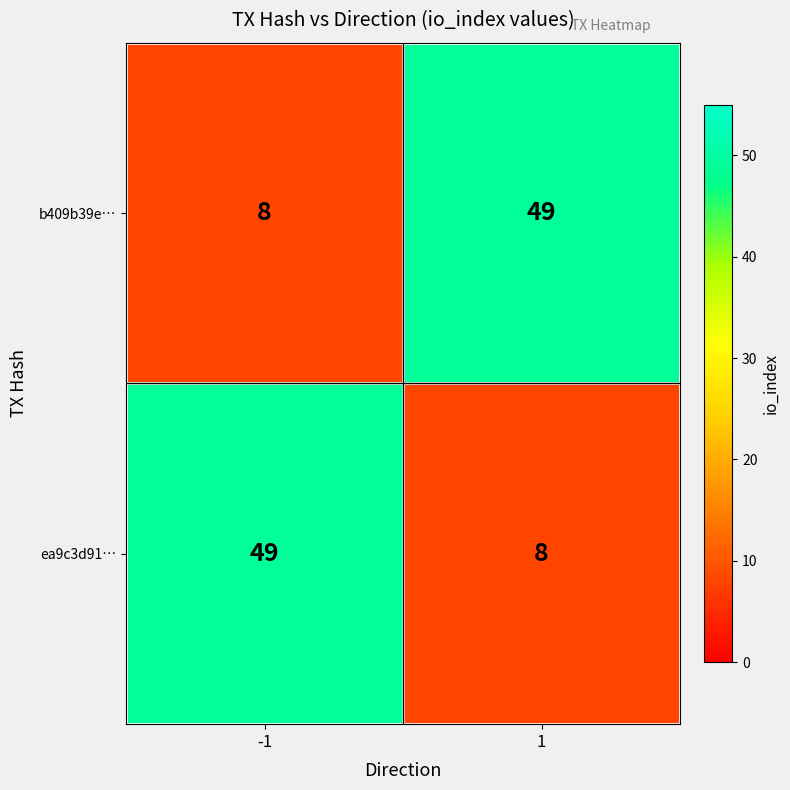

What is the total value across all series at 1?

57